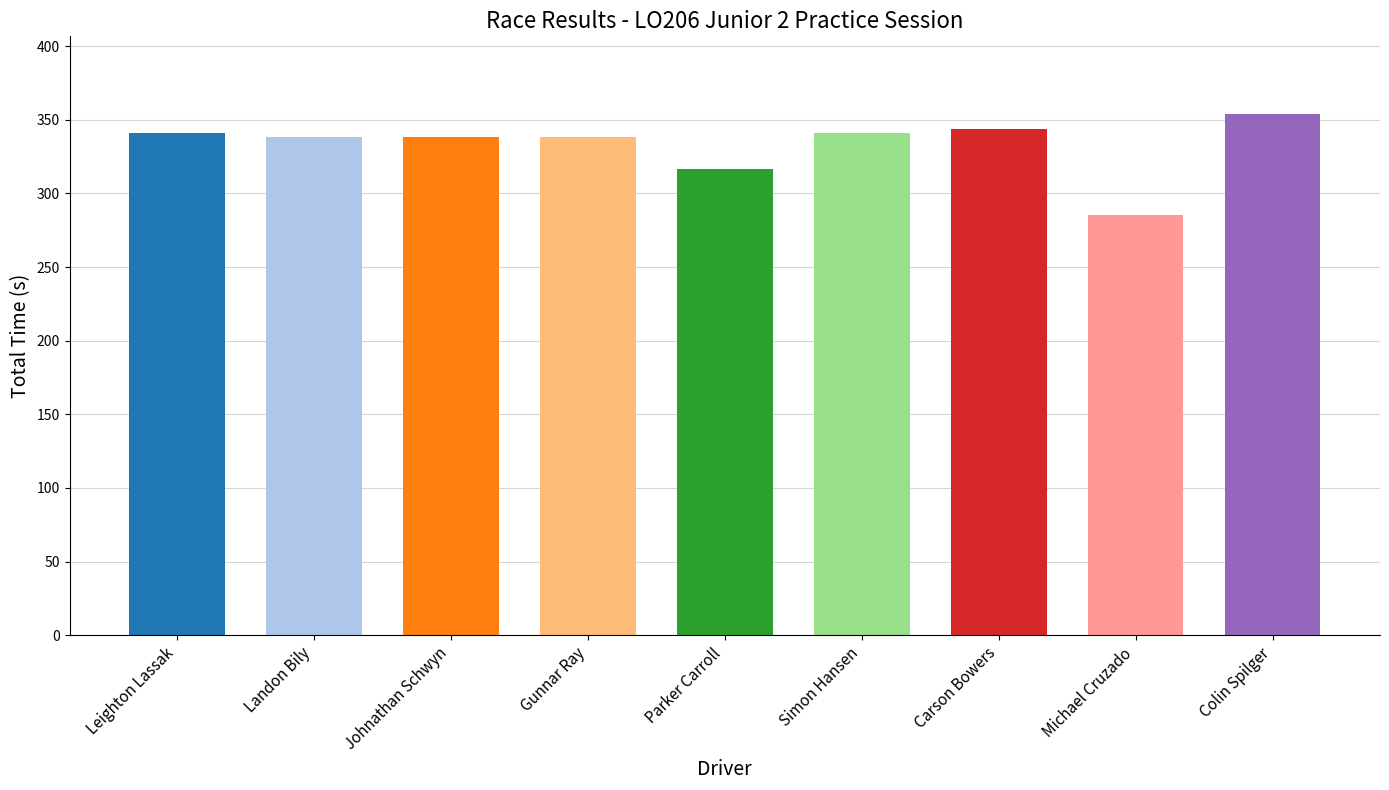

What position from the right is Michael Cruzado?

2